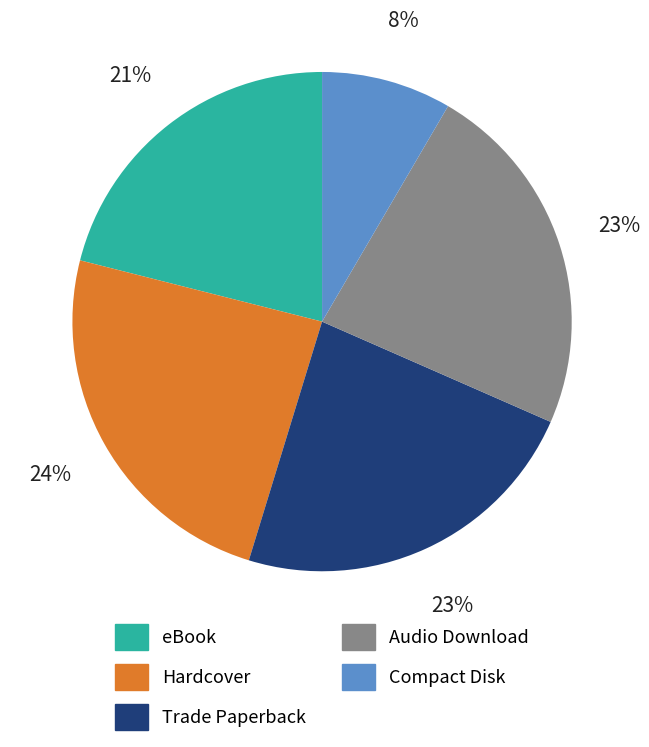

To the nearest percent, what is the difference between the largest and smallest slice percentages?

16%